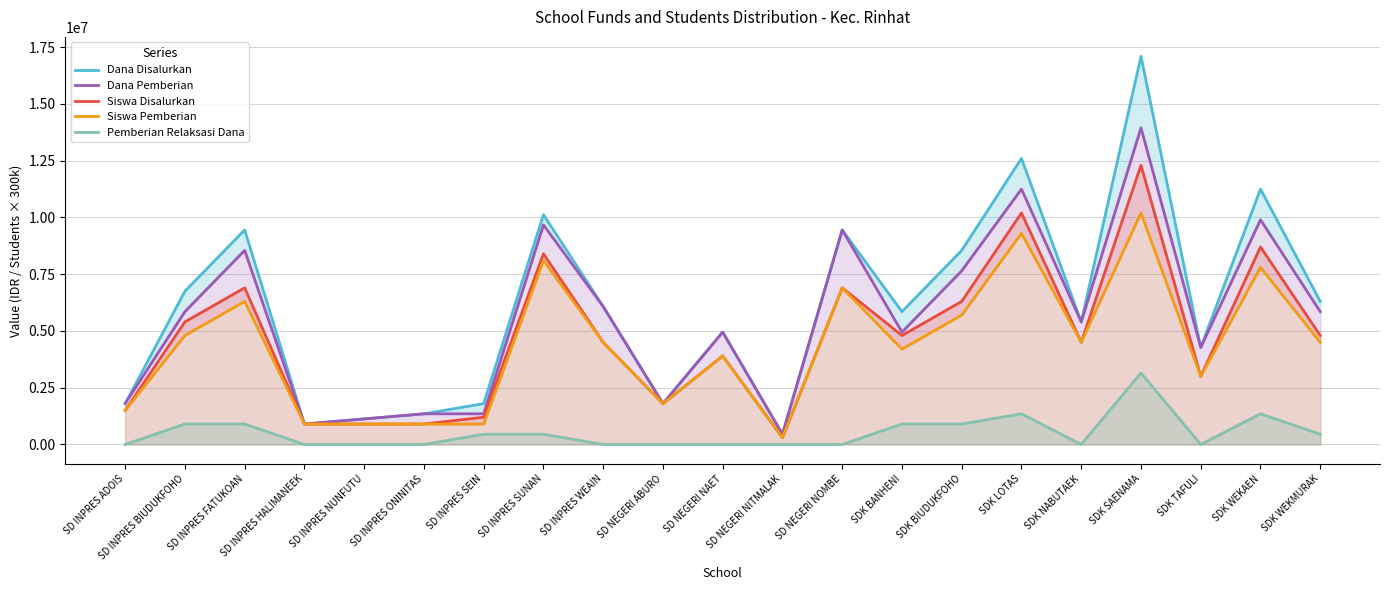

At which category is the sum across all series the highest?

SDK SAENAMA